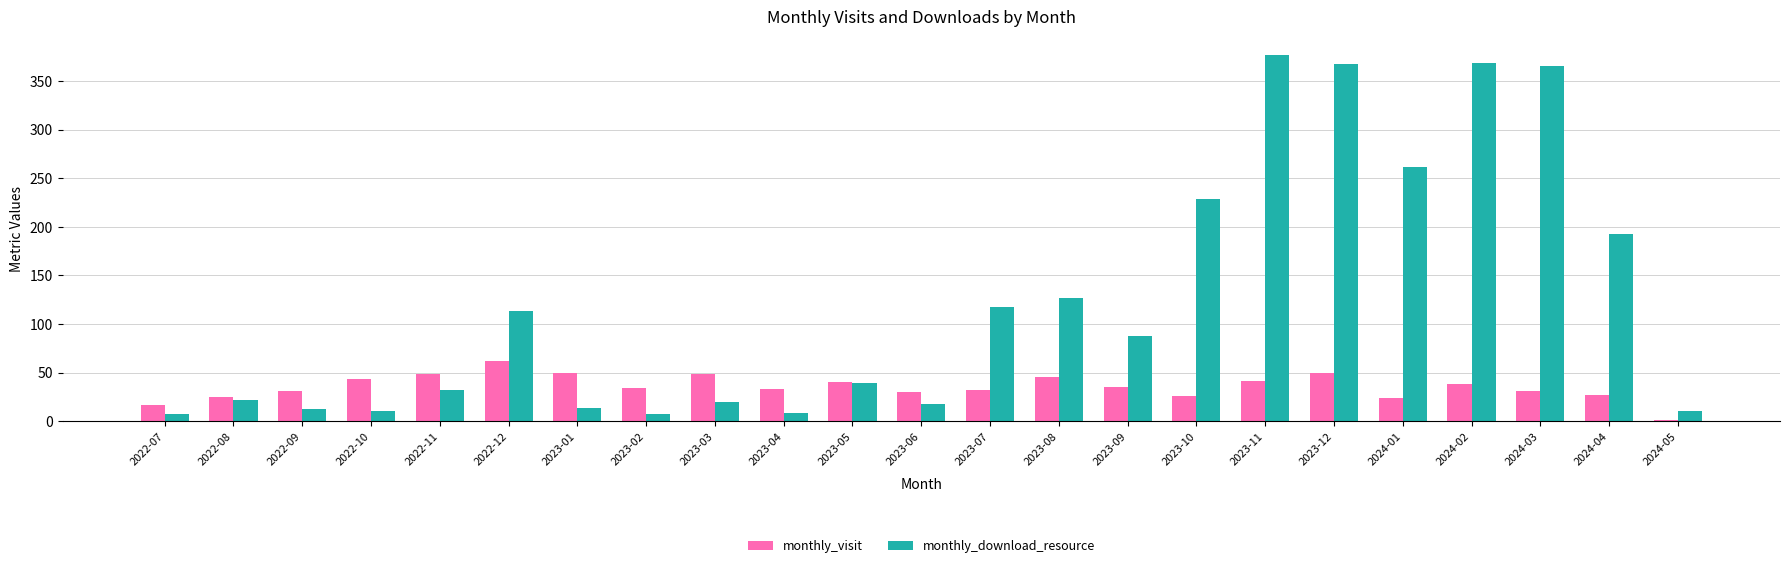

How many groups of bars are there?

23